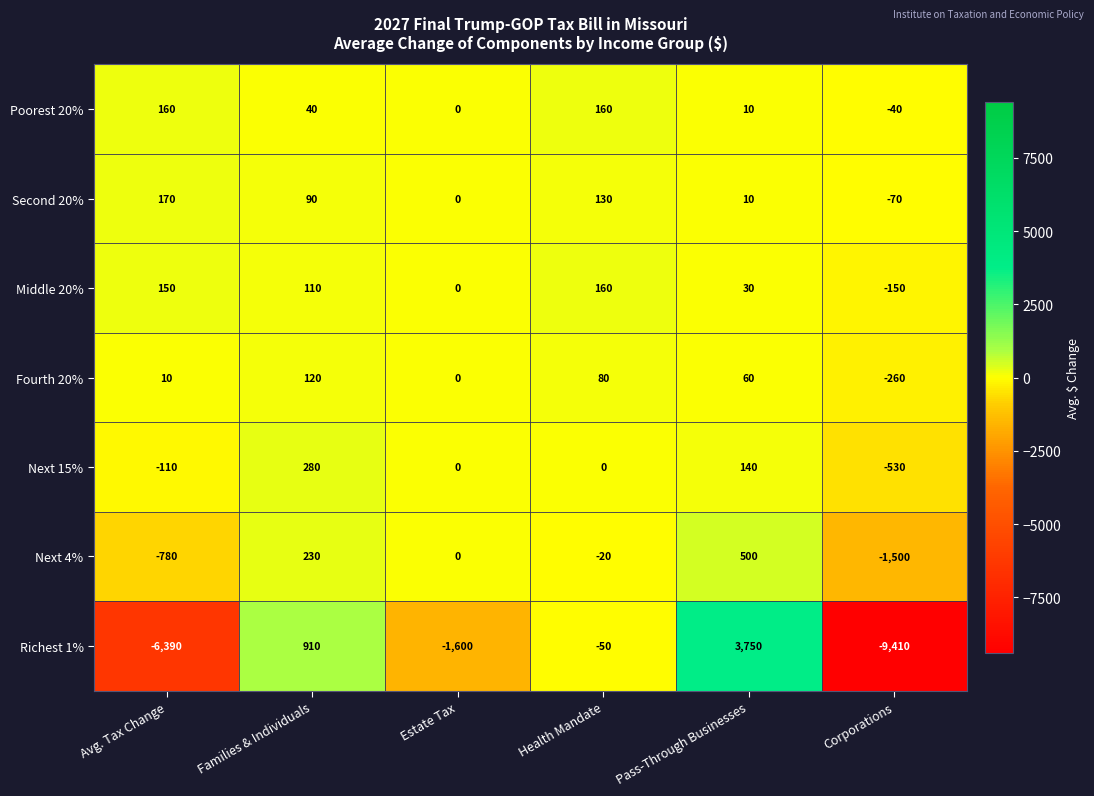

The value of Richest 1% at Families & Individuals is 1592. True or false?

False